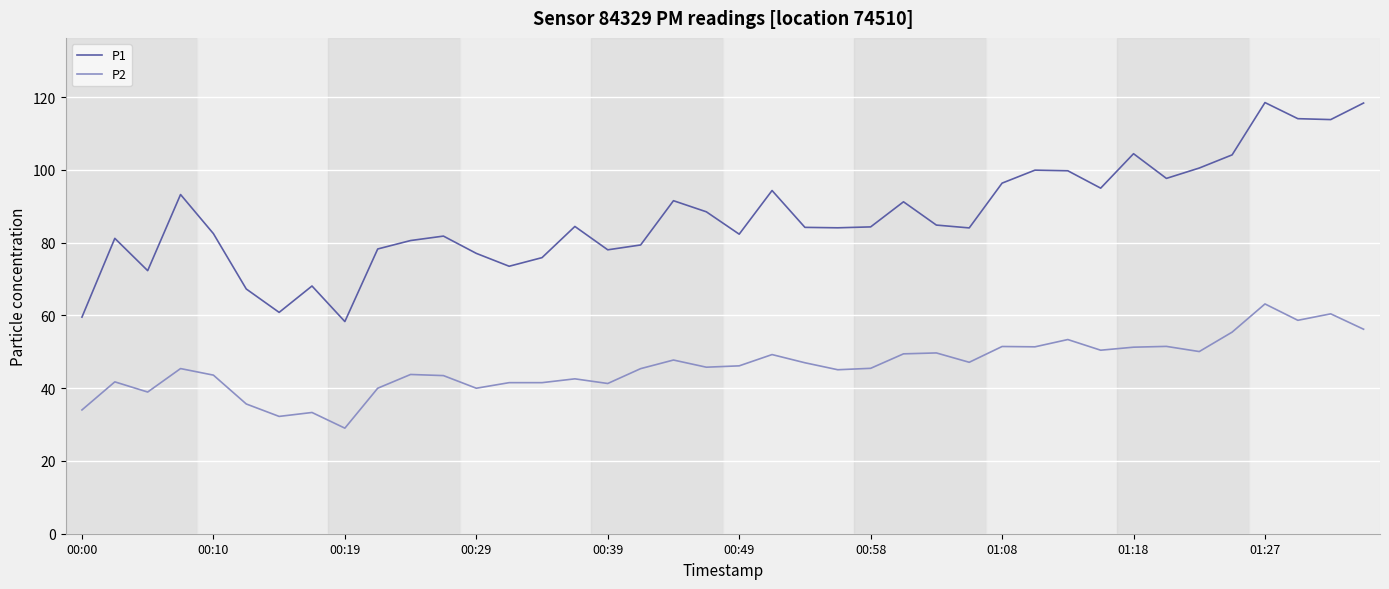

True or false: P2 and P1 intersect in this chart.

False